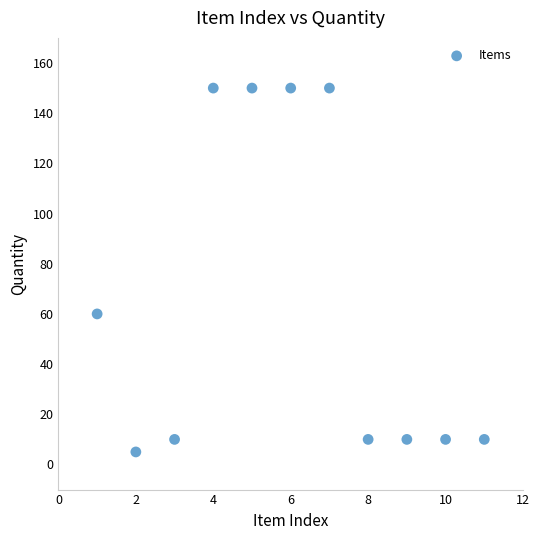

What Y value in the scatter plot is closest to 77?

60